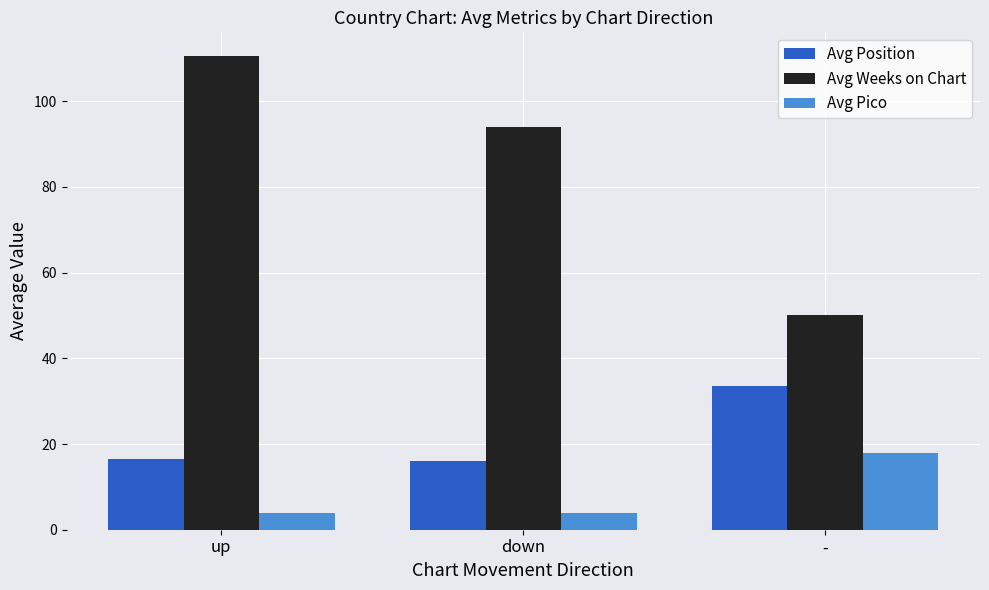

Rank the series at up from highest to lowest value.

Avg Weeks on Chart, Avg Position, Avg Pico